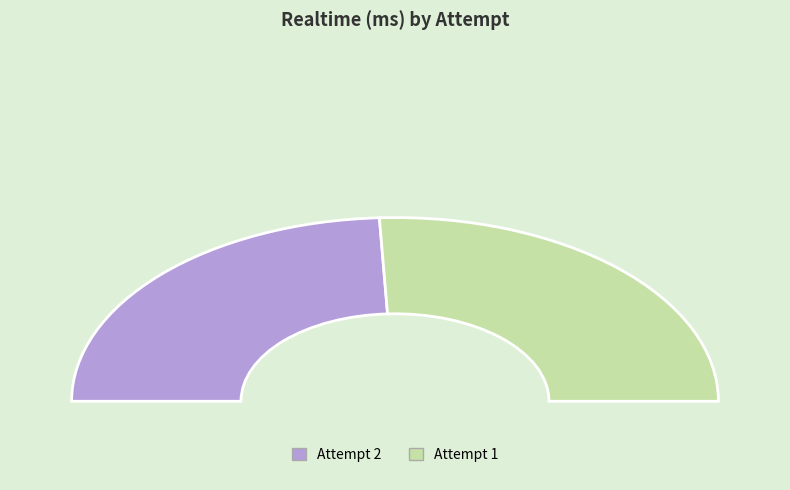

To the nearest percent, what is the combined percentage of Attempt 1 and Attempt 2?

100%